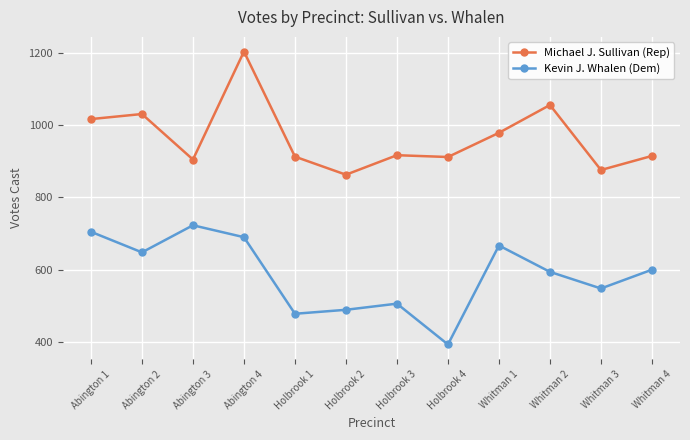

Read the Kevin J. Whalen (Dem) value at Holbrook 1, to the nearest 10.

480